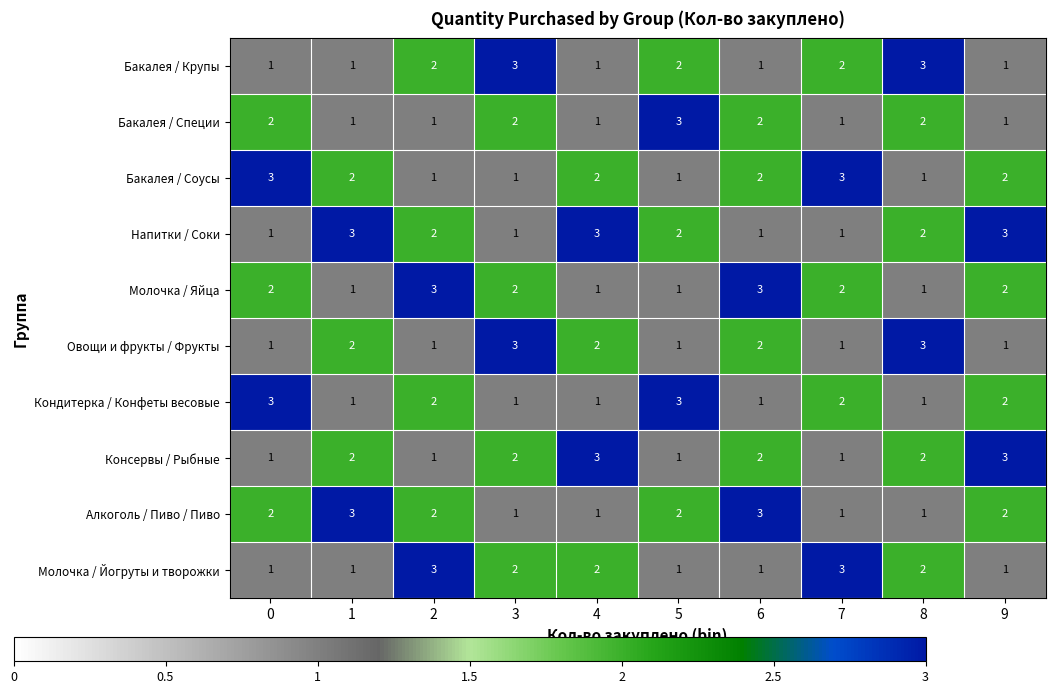

Count the Алкоголь / Пиво / Пиво values in the range 1 to 2.

8